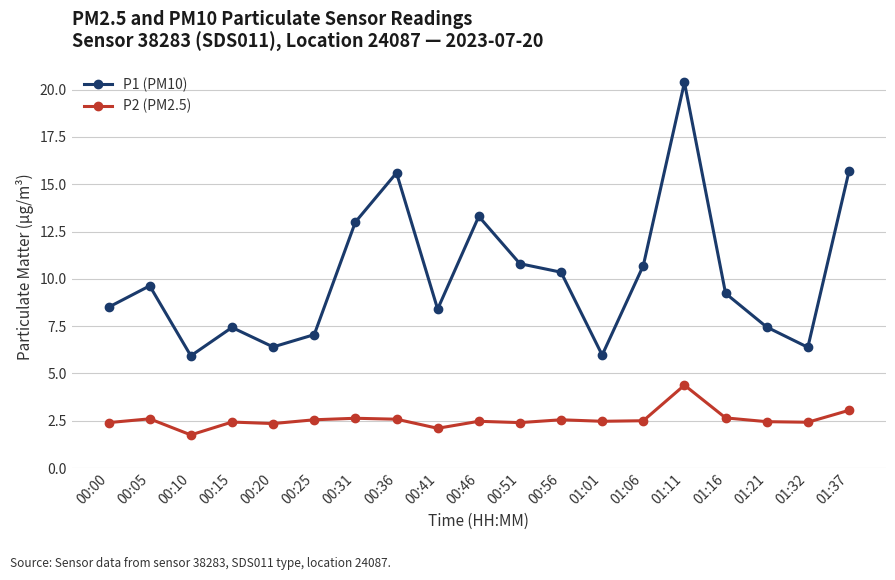

In P2 (PM2.5), how many points are lower than both neighbors (excluding endpoints)?

6